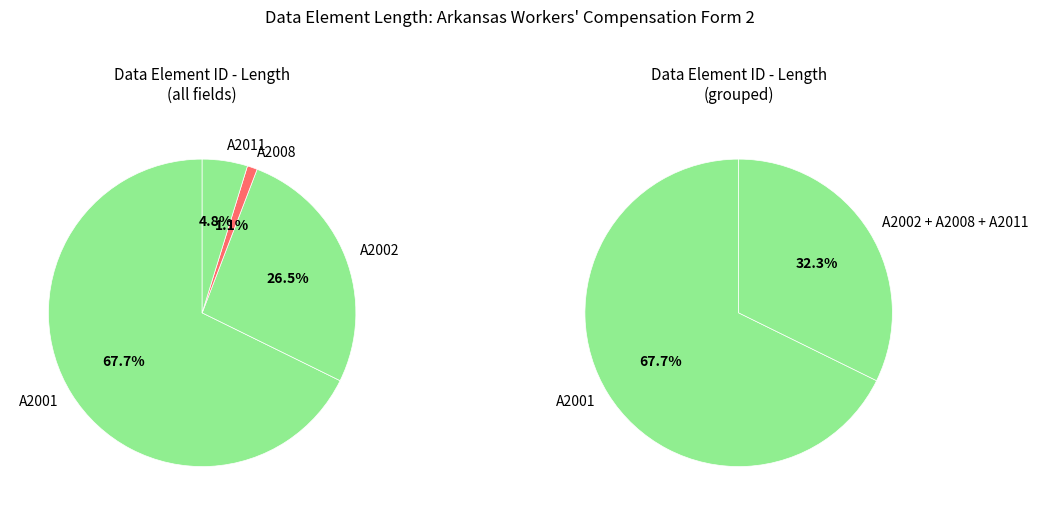

To the nearest percent, what is the difference between the A2002 and A2001 slice percentages?

41%